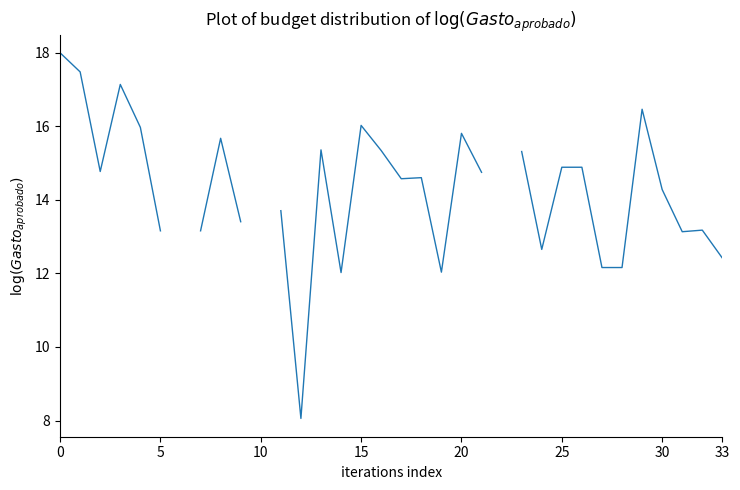

How many values are above zero?

31